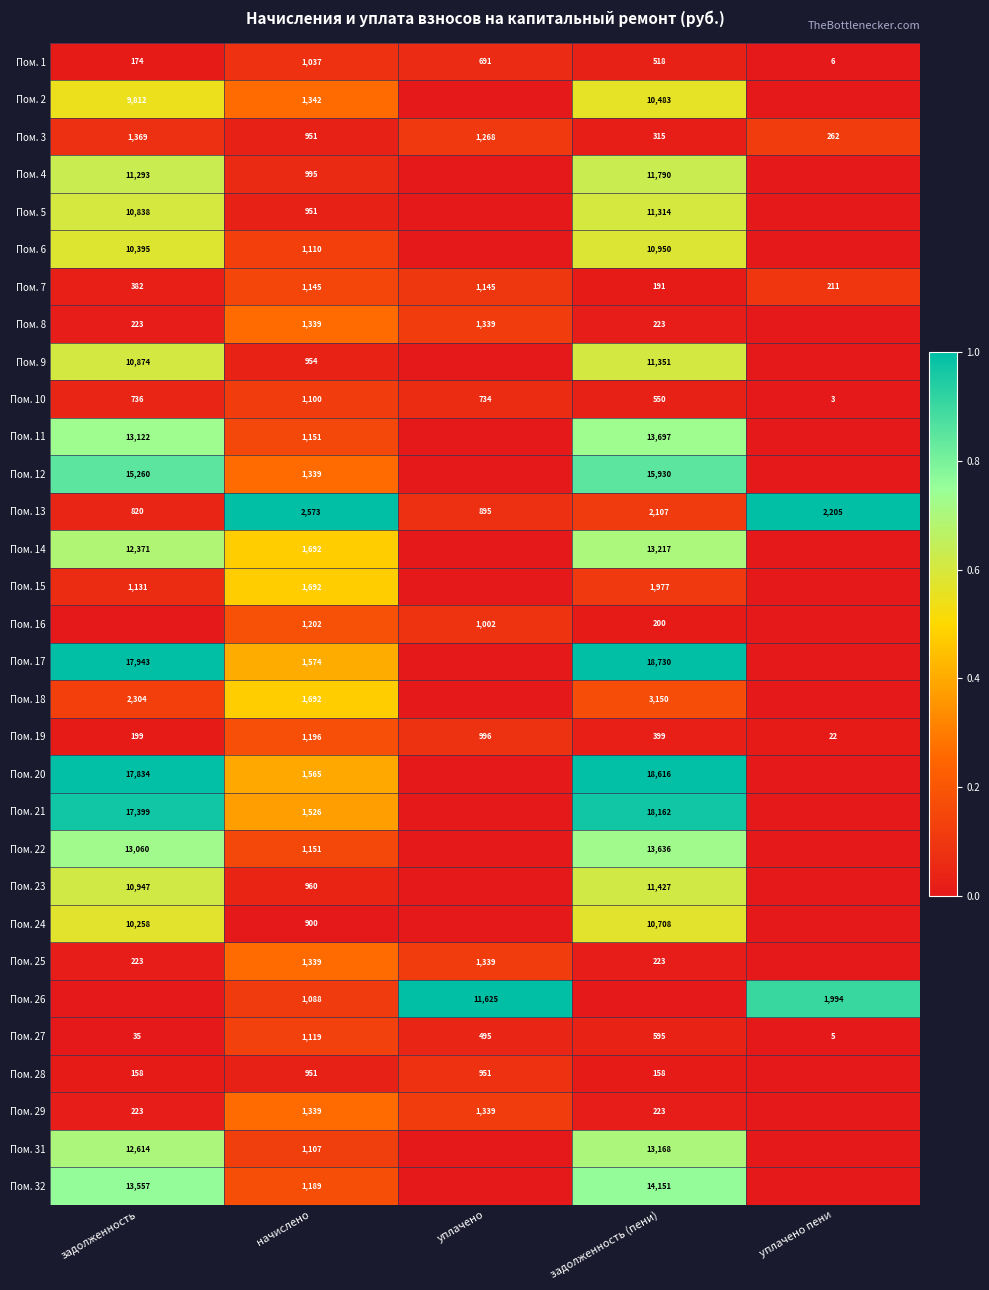

Is the value of Пом. 32 at задолженность (пени) greater than the value of Пом. 27 at начислено?

Yes